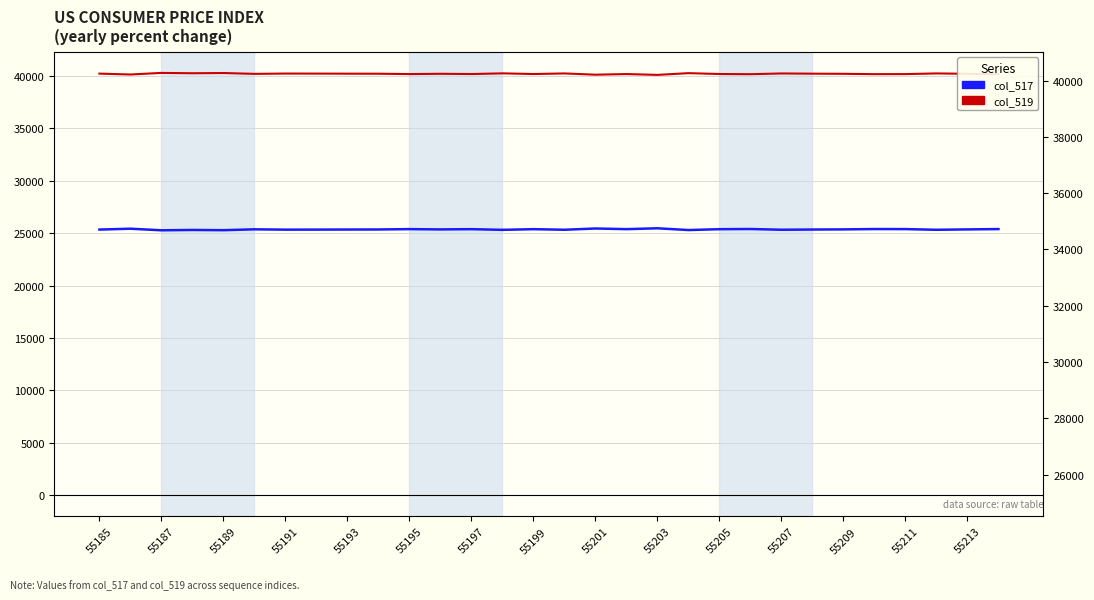

Reading left to right, what are all the values shown in this chart?

col_517: 25333	25416	25264	25297	25274	25357	25326	25330	25337	25342	25376	25348	25372	25307	25371	25315	25435	25374	25454	25288	25369	25387	25317	25337	25351	25383	25378	25313	25349	25381
col_519: 40202	40119	40271	40238	40261	40178	40209	40205	40198	40193	40159	40187	40163	40228	40164	40220	40100	40161	40081	40247	40166	40148	40218	40198	40184	40152	40157	40222	40186	40154